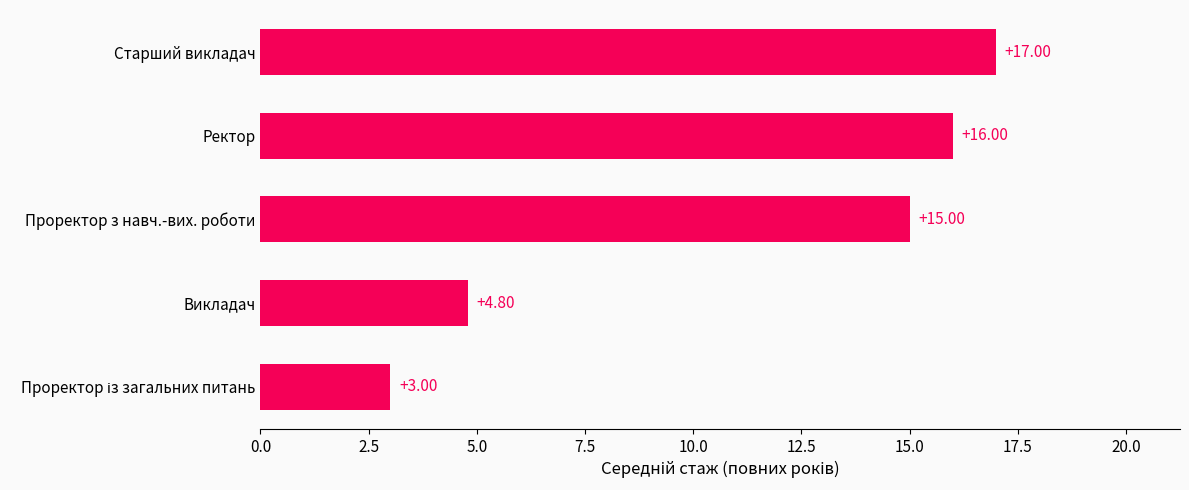

What is the smallest value displayed?

3.0